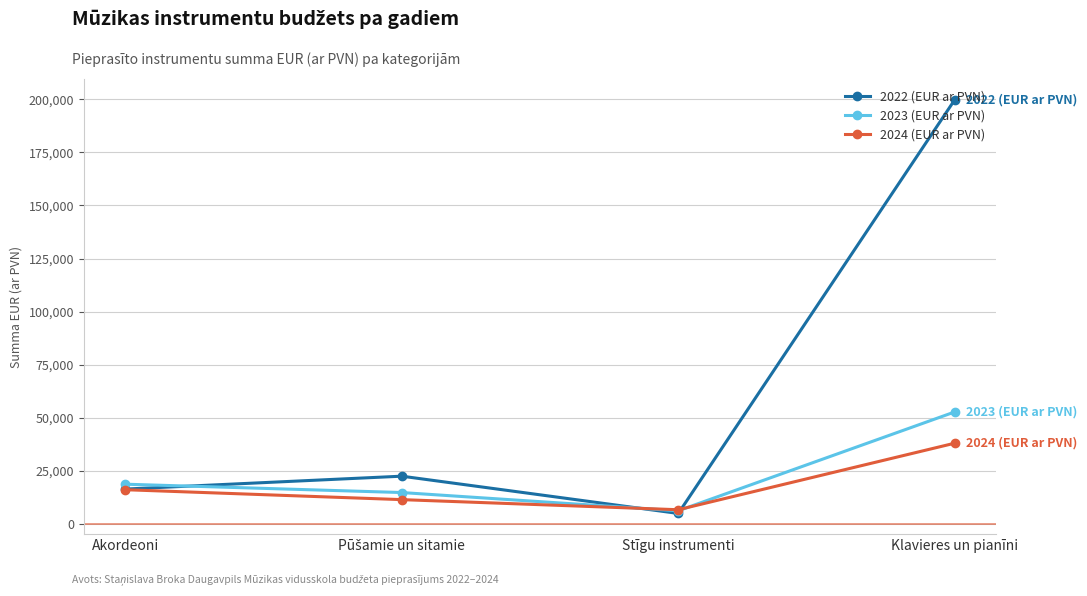

Rank the series at Klavieres un pianīni from lowest to highest value.

2024 (EUR ar PVN), 2023 (EUR ar PVN), 2022 (EUR ar PVN)